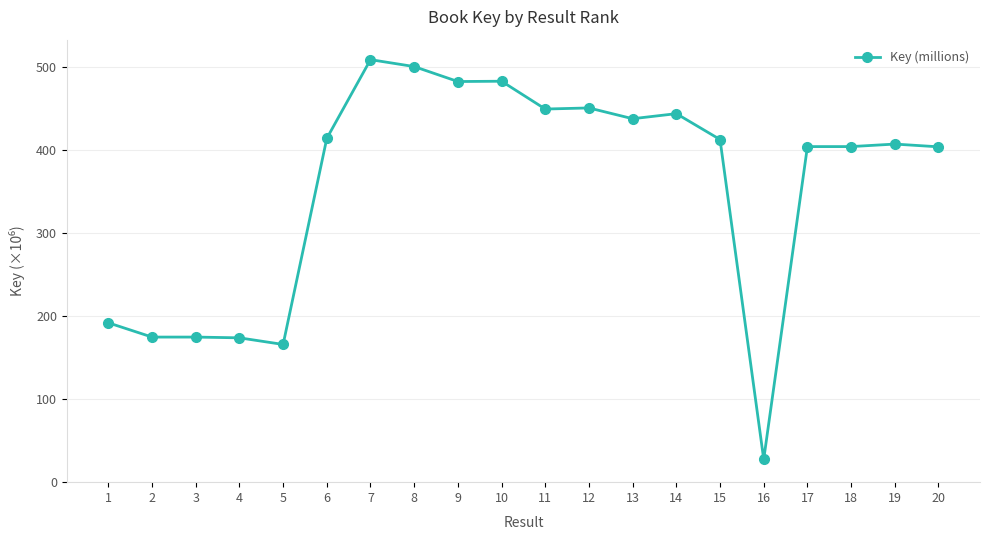

At which label does the data first exceed 412?

6